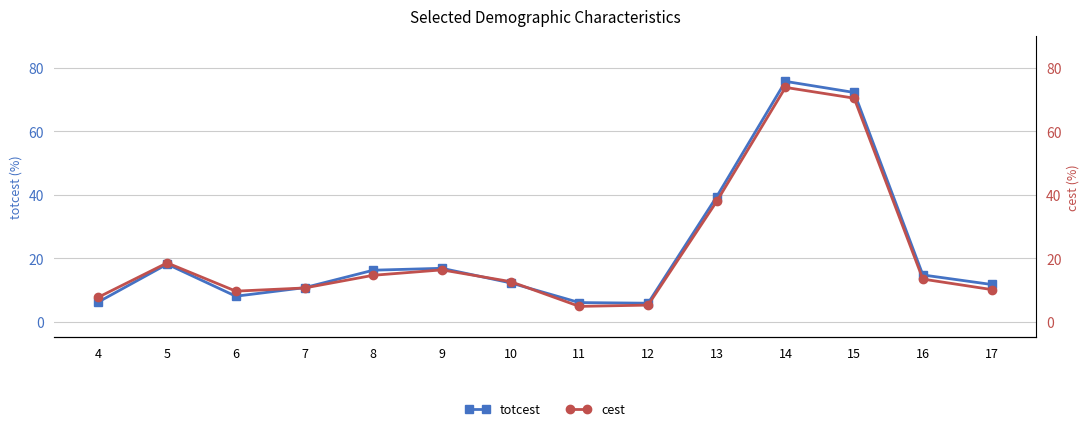

What is the lowest value of the cest series?

4.8